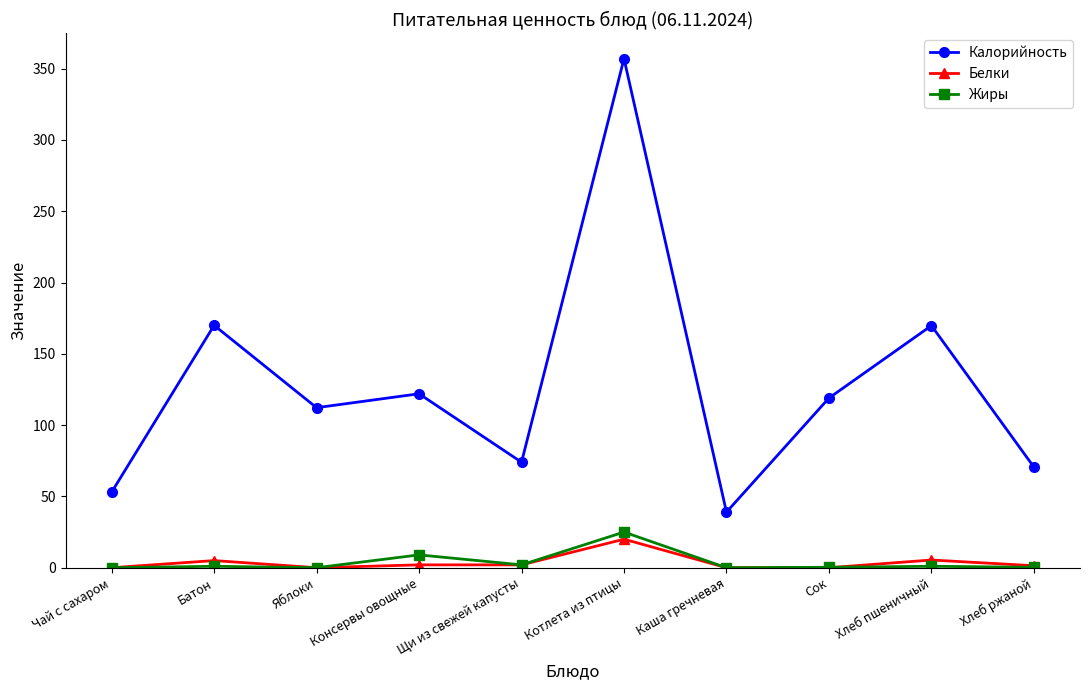

How many data points in Белки are less than 2?

5